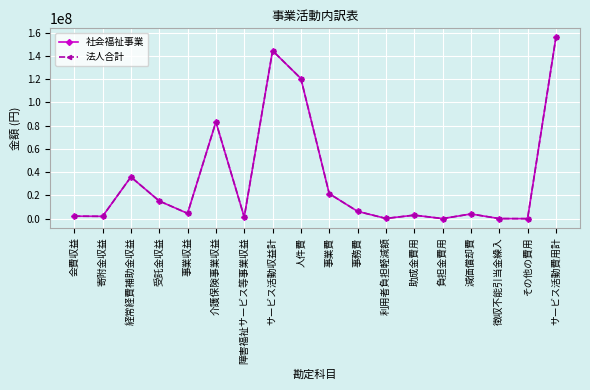

How many data points in 社会福祉事業 are above 4571750?

8